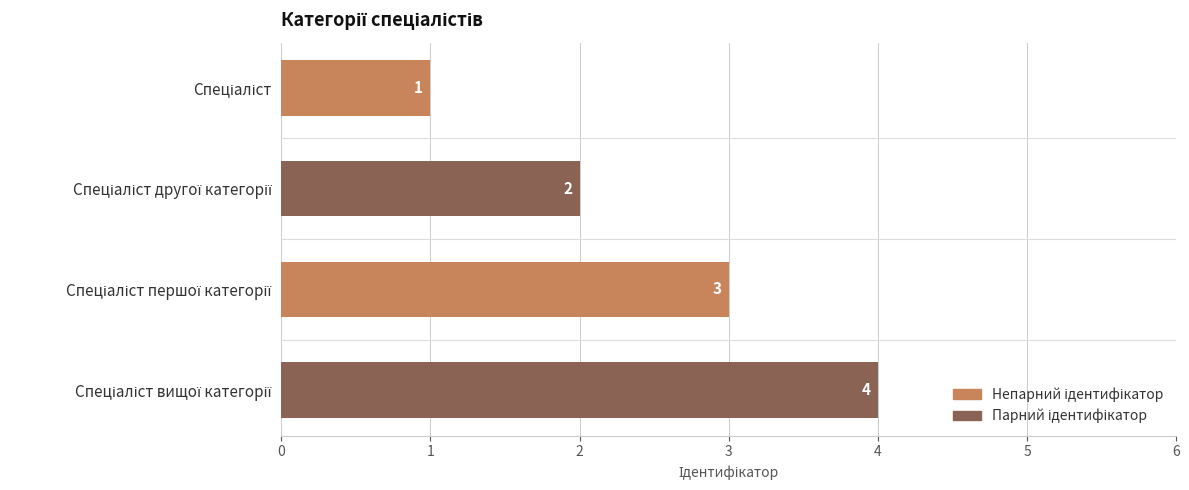

What is the maximum value shown in the chart?

4